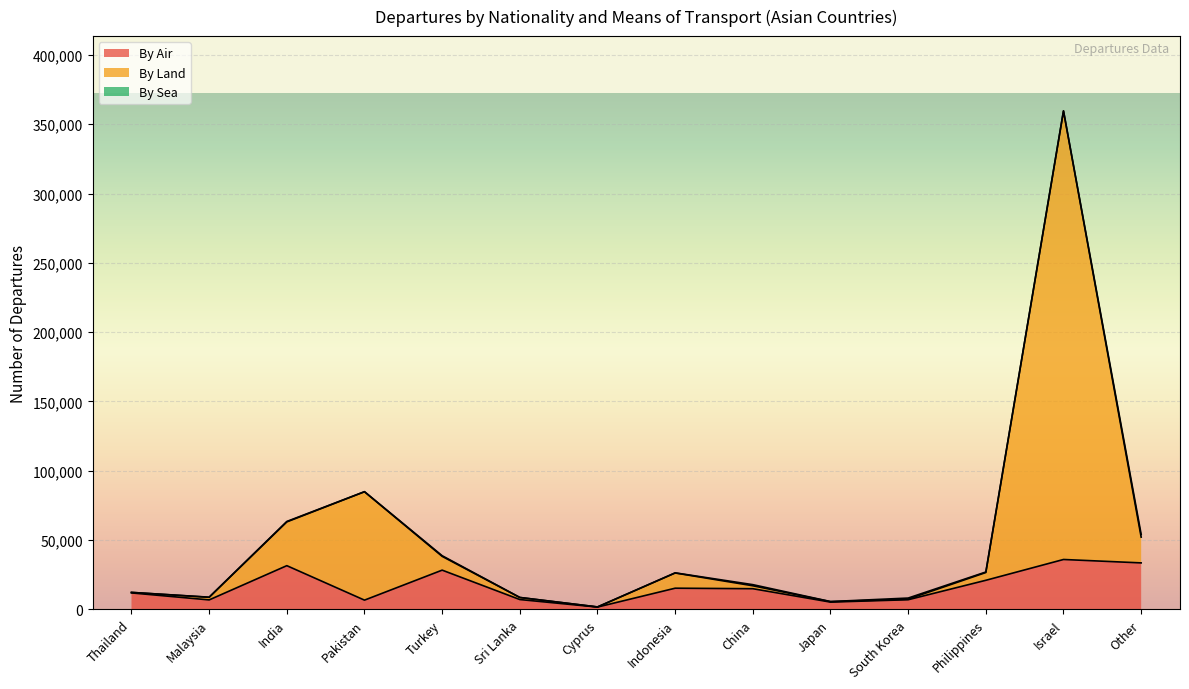

What is the sum of the By Air values at Pakistan and Israel?

42628